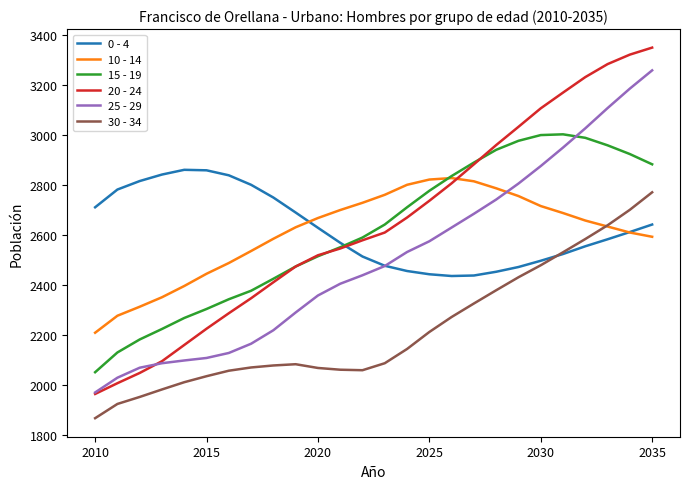

After their last crossing, which series has the higher values: 15 - 19 or 0 - 4?

15 - 19